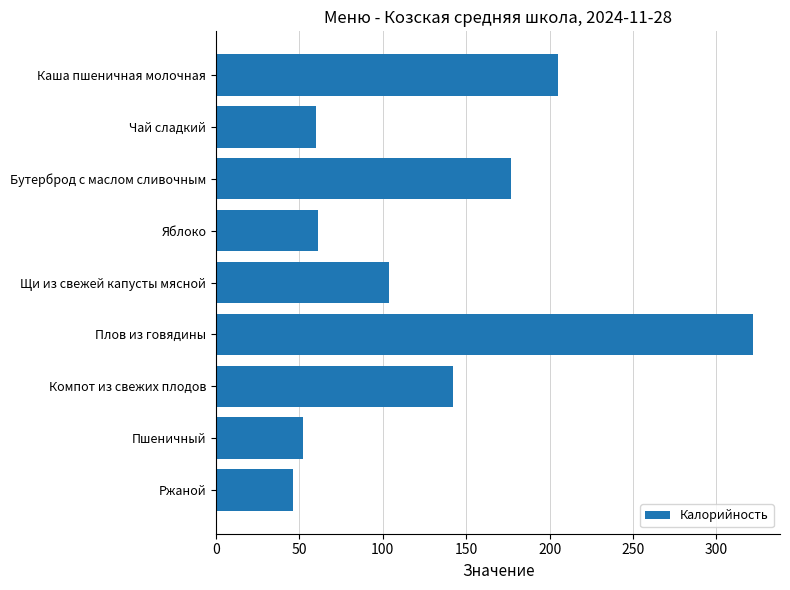

Is it true that the value at Бутерброд с маслом сливочным is 177?

True